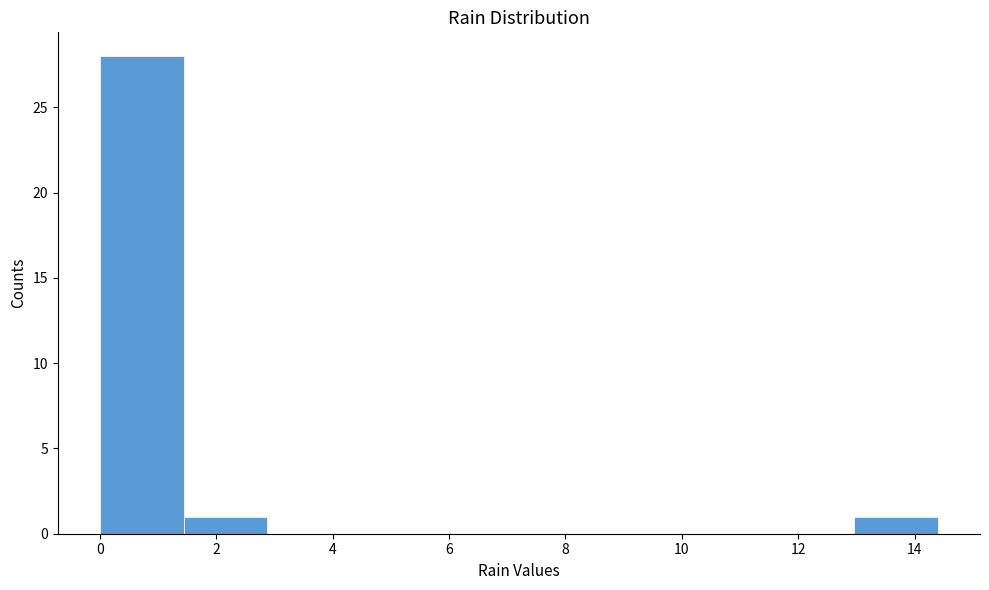

Which range on the x-axis has the tallest bar?

0.00 to 1.44